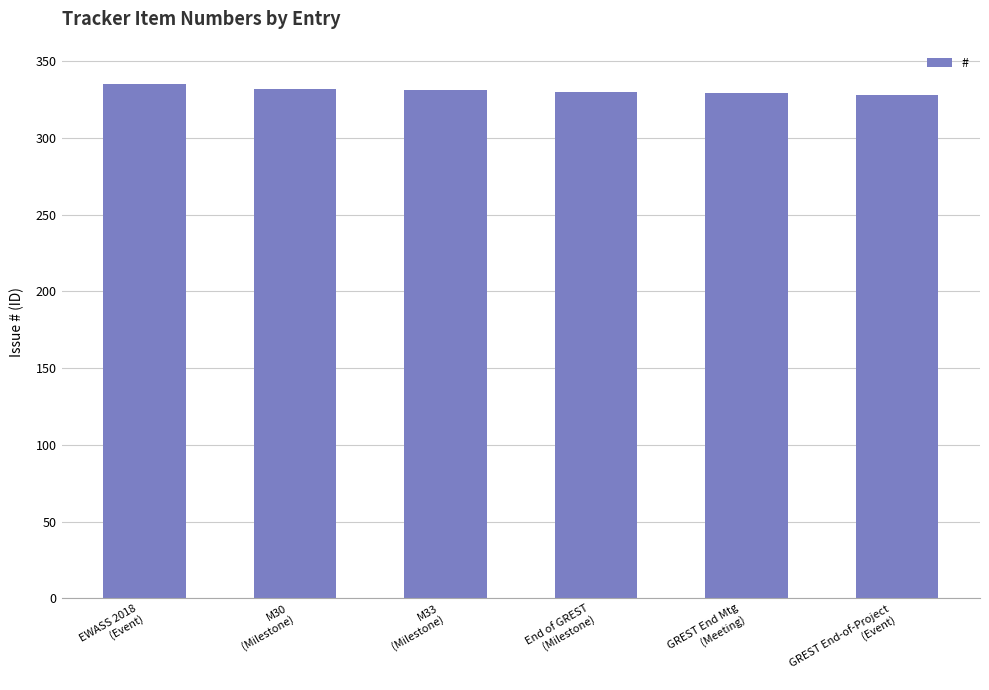

What is the sum of all values?

1985